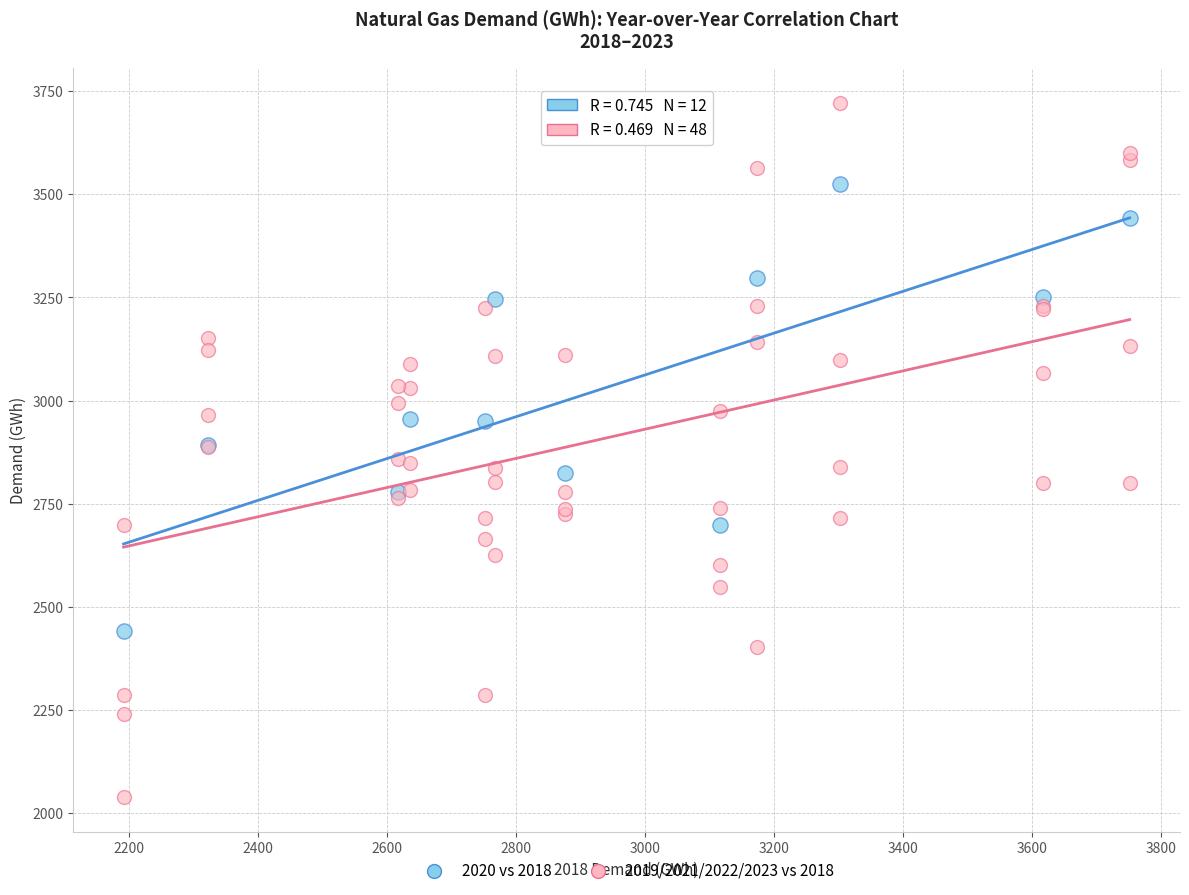

Which series reaches the maximum Y coordinate?

2019/2021/2022/2023 vs 2018